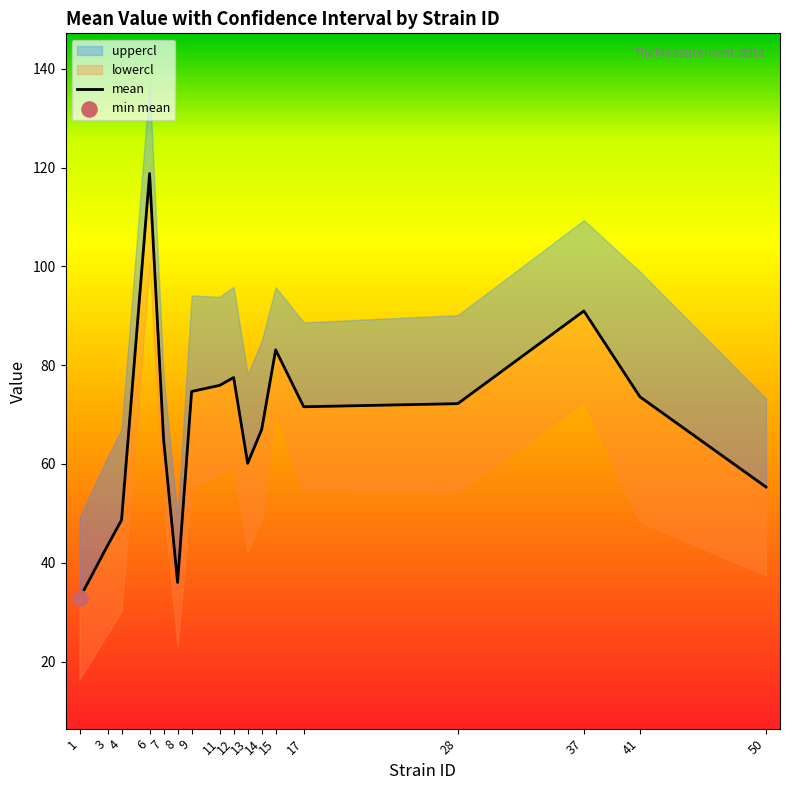

Between 3 and 17, which is larger?

17